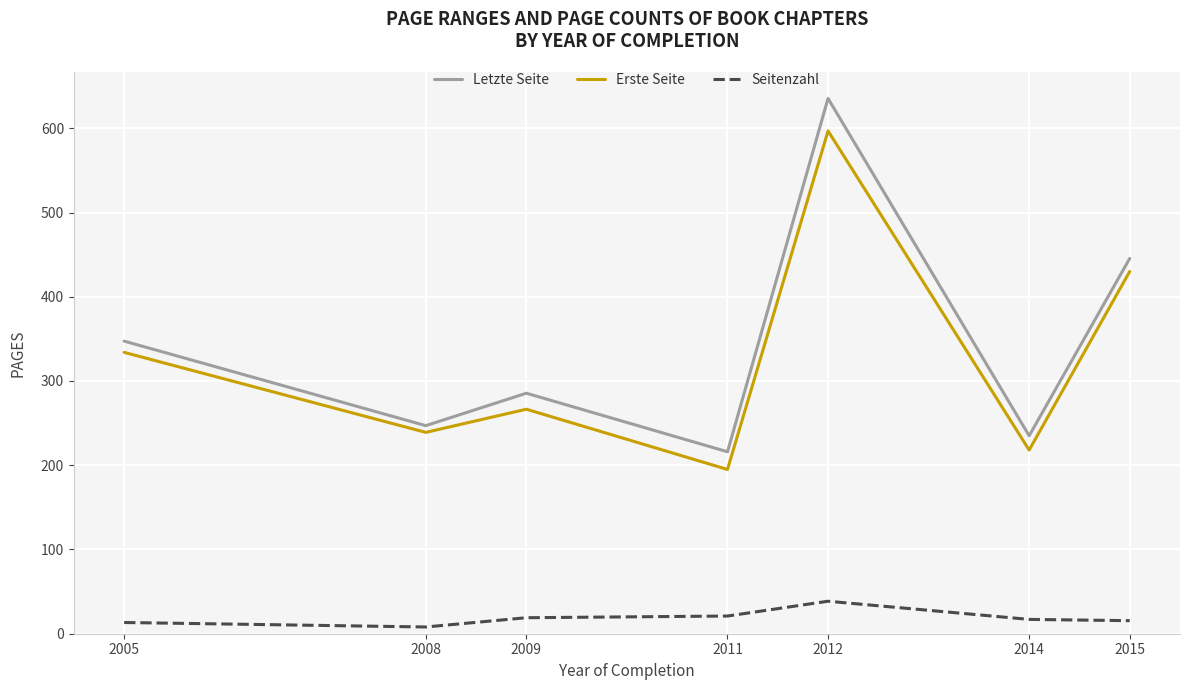

What is the difference between the maximum and minimum values in the Letzte Seite series?

419.4